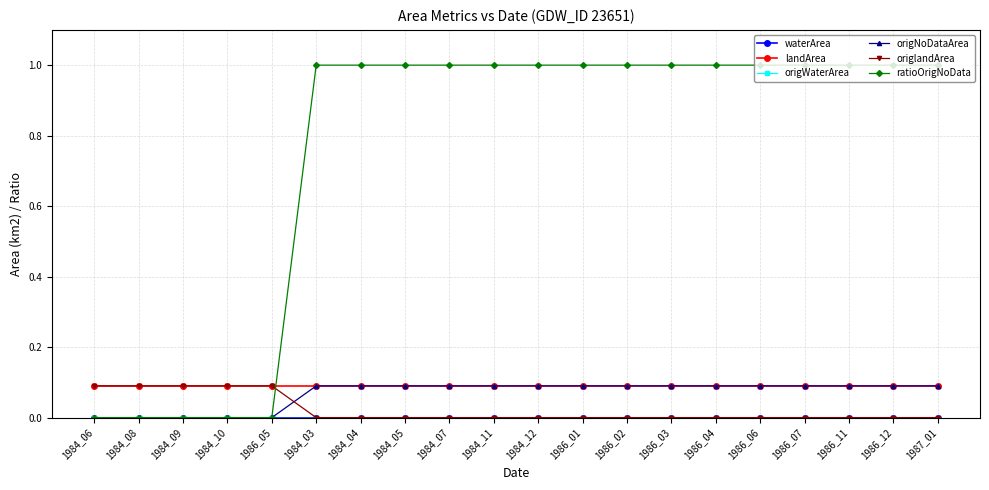

Which series changed the most between 1984_09 and 1984_07?

ratioOrigNoData